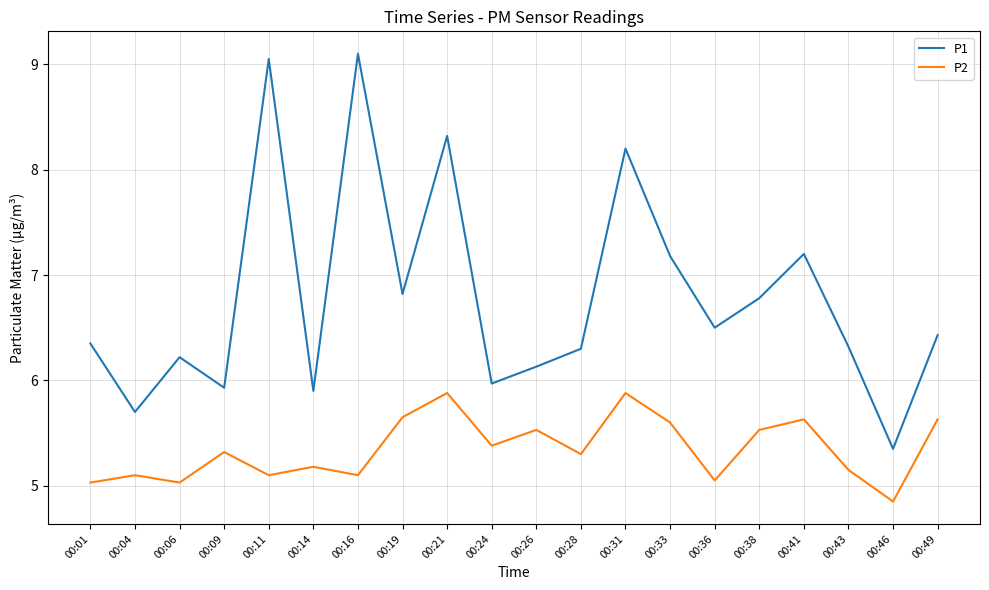

Is it true that P1 equals 5.7 at 00:04?

True